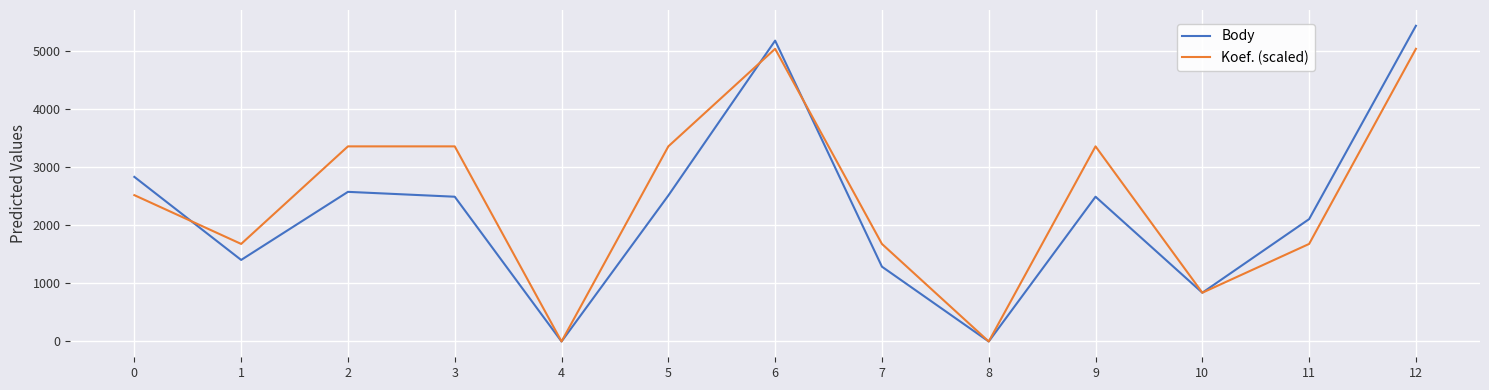

What is the difference between the second highest and second lowest values in the Body series?

5187